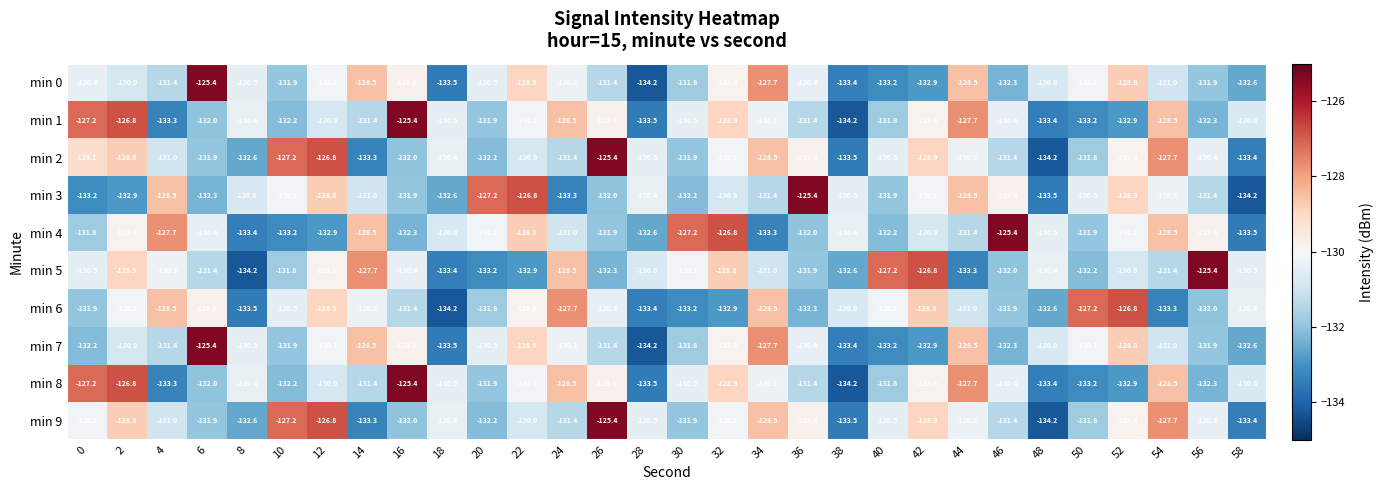

What is the sum of all min 1 values?

-3920.0